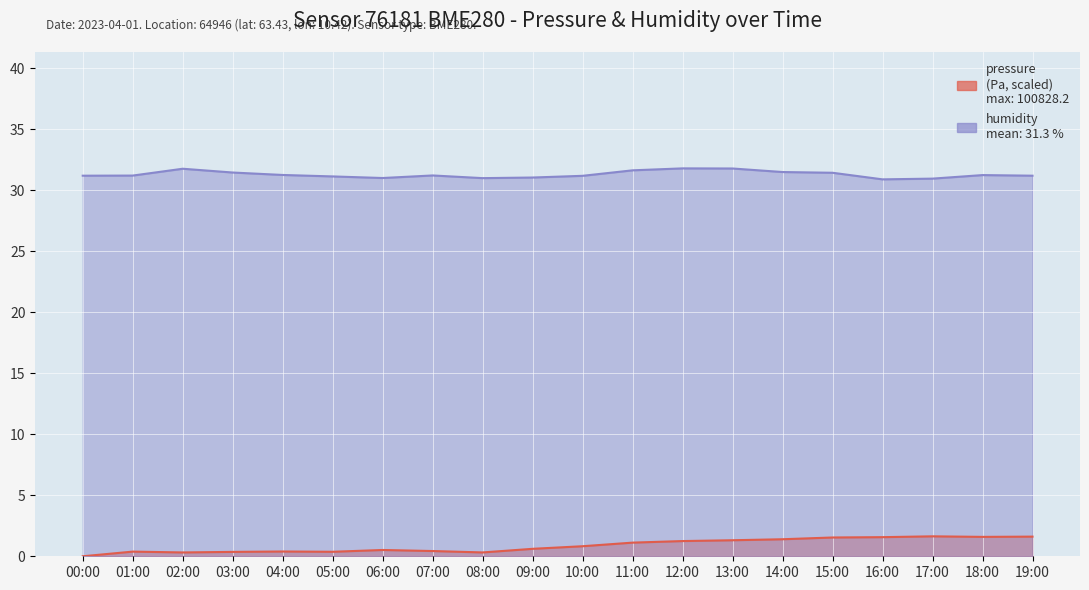

What is the difference between the humidity values at 16:00 and 18:00?

0.3